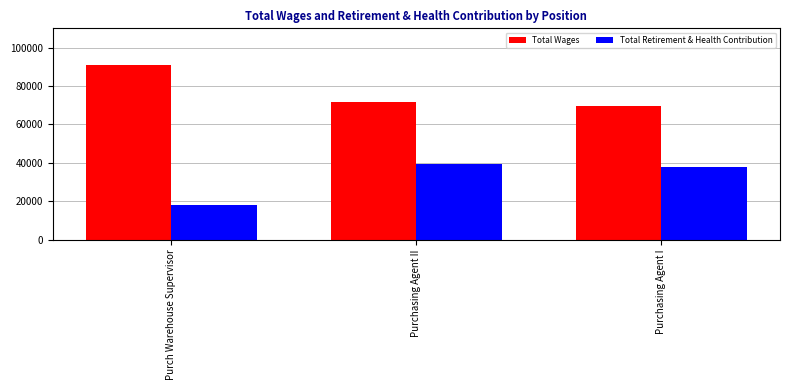

Which series has the largest total across all categories?

Total Wages